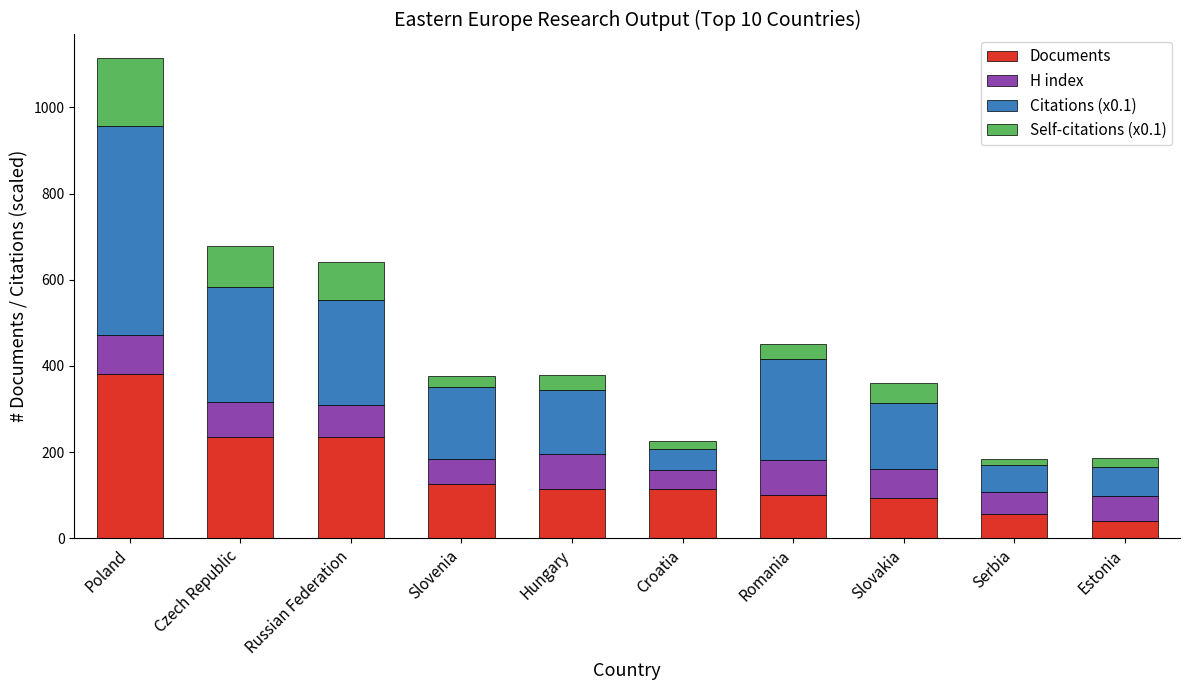

Read the Documents value at Slovenia.

126.0